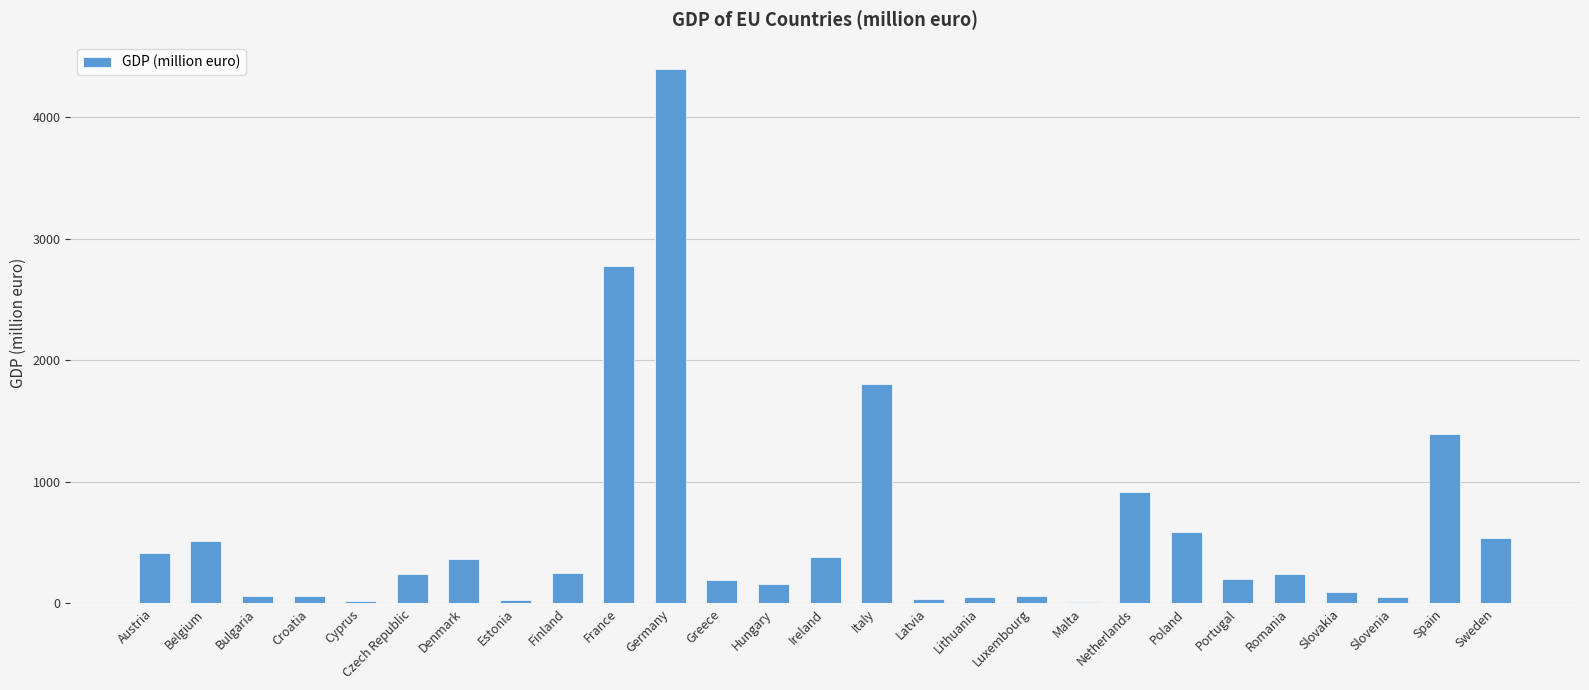

Approximately how many times larger is the value at Portugal compared to Hungary?

1.3